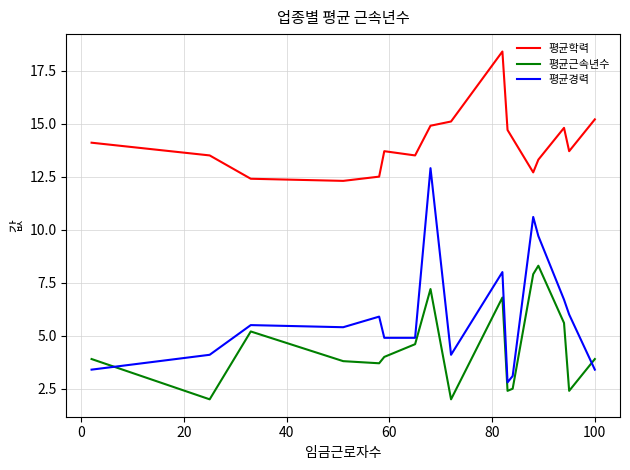

True or false: 평균경력 has more than 1 interior local peaks.

True